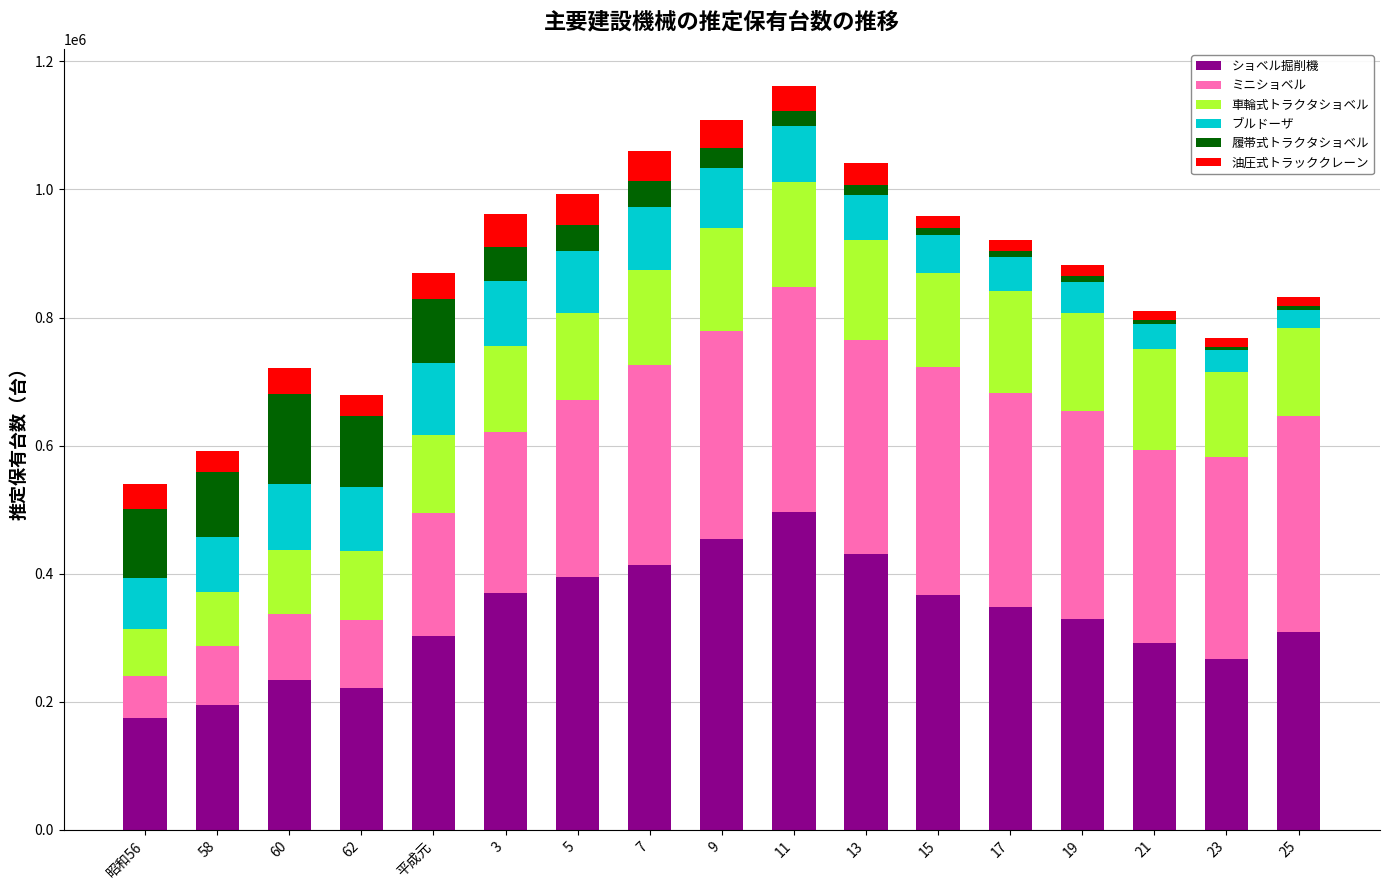

What is the minimum value for ショベル掘削機?

175368